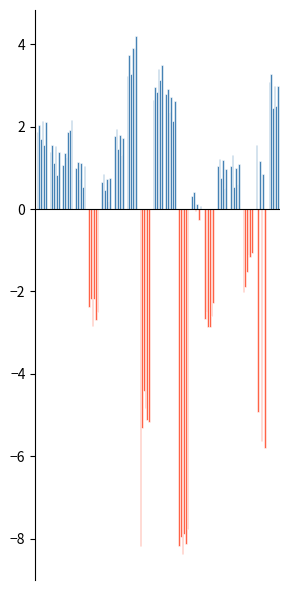

Reading left to right, extract all data points from this chart.

F12829.S01: SP1=1.9	SP10=1.4	SP134=1.1	SP17=1.0	SP189=-2.4	SP25=0.7	SP3=1.8	SP30=3.2	SP4=-8.2	SP40=2.7	SP48=2.8	SP50=-8.2	SP52=0.3	SP55=-2.7	SP70=1.0	SP86=1.0	SP88=-2.0	SPN11=1.5	SPP5=3.1
F12829.S02: SP1=2.0	SP10=1.6	SP134=1.4	SP17=1.2	SP189=-2.2	SP25=0.9	SP3=2.0	SP30=3.7	SP4=-5.3	SP40=3.0	SP48=2.9	SP50=-7.9	SP52=0.4	SP55=-2.5	SP70=1.2	SP86=1.3	SP88=-1.9	SPN11=-4.9	SPP5=3.3
F12829.S13: SP1=1.7	SP10=1.1	SP134=1.3	SP17=0.7	SP189=-2.8	SP25=0.5	SP3=1.5	SP30=3.3	SP4=-4.4	SP40=2.8	SP48=2.4	SP50=-8.4	SP52=-0.1	SP55=-2.9	SP70=0.7	SP86=0.5	SP88=-1.5	SPN11=1.2	SPP5=2.4
F12829.S14: SP1=2.1	SP10=1.5	SP134=1.9	SP17=1.1	SP189=-2.2	SP25=0.7	SP3=1.8	SP30=3.9	SP4=-4.8	SP40=3.4	SP48=2.7	SP50=-7.9	SP52=0.1	SP55=-2.9	SP70=1.2	SP86=1.0	SP88=-1.1	SPN11=-5.6	SPP5=3.0
F12829.S25: SP1=1.6	SP10=0.8	SP134=1.9	SP17=0.5	SP189=-2.7	SP25=0.2	SP3=1.3	SP30=3.9	SP4=-5.1	SP40=3.1	SP48=2.1	SP50=-8.1	SP52=-0.3	SP55=-2.6	SP70=0.5	SP86=0.6	SP88=-1.2	SPN11=0.8	SPP5=2.5
F12829.S26: SP1=2.1	SP10=1.4	SP134=2.2	SP17=1.0	SP189=-2.5	SP25=0.7	SP3=1.7	SP30=4.2	SP4=-5.2	SP40=3.5	SP48=2.6	SP50=-7.8	SP52=0.1	SP55=-2.3	SP70=1.0	SP86=1.1	SP88=-1.1	SPN11=-5.8	SPP5=3.0